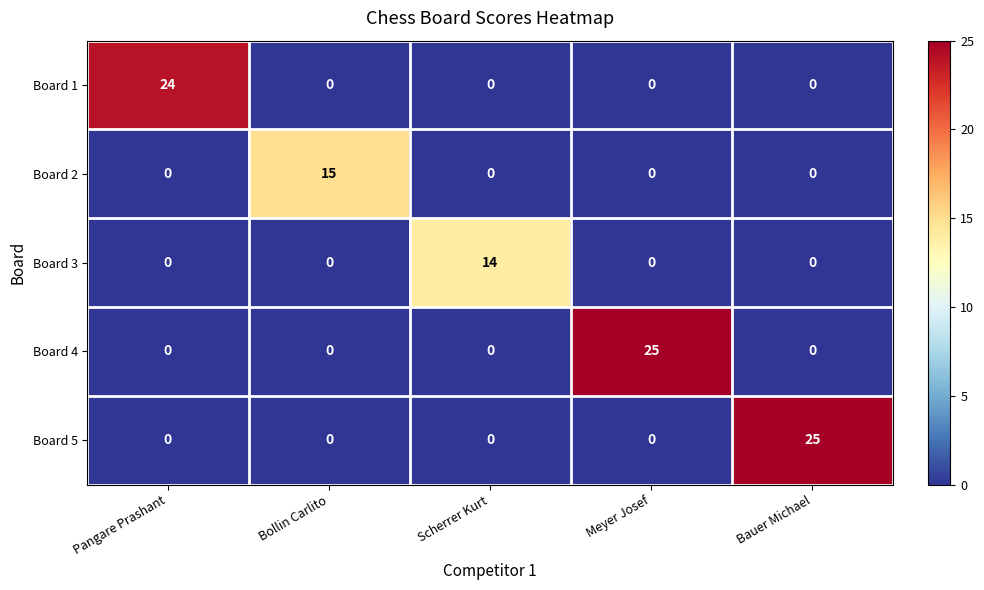

Between Scherrer Kurt and Bauer Michael, which series saw the biggest shift?

Board 5